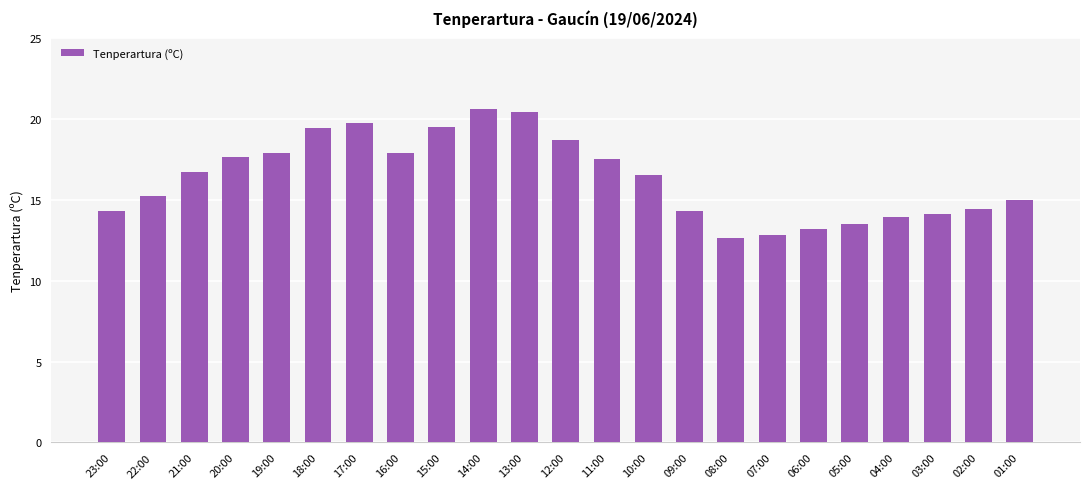

What is the label of the 9th bar from the left?

15:00